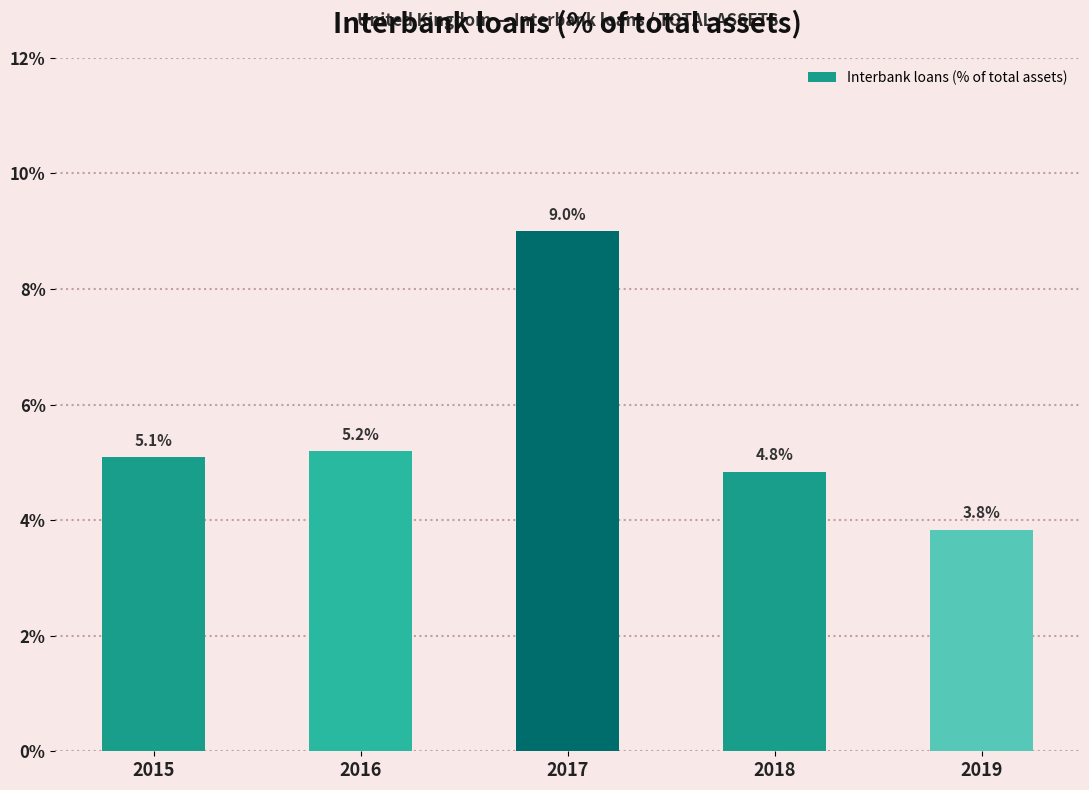

How many categories are shown in the chart?

5